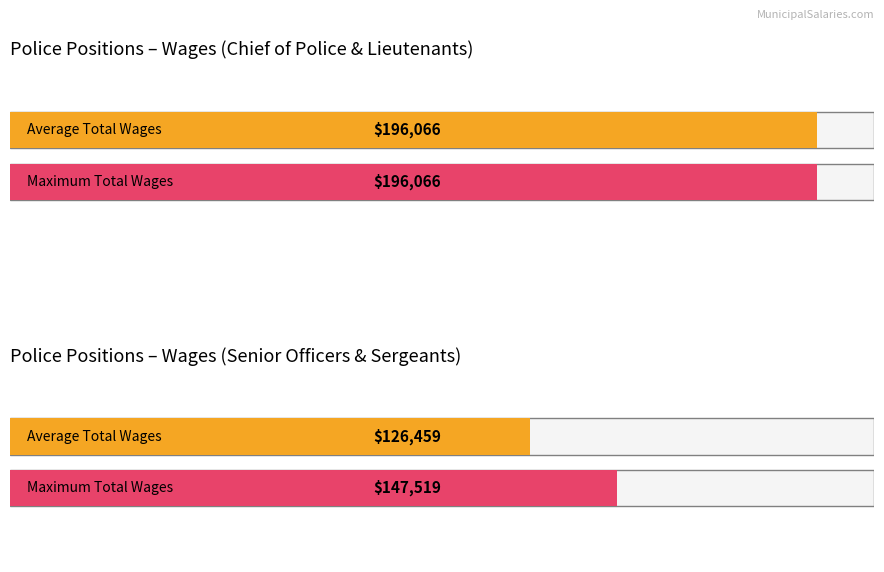

Which series has the widest spread of values?

Average Total Wages